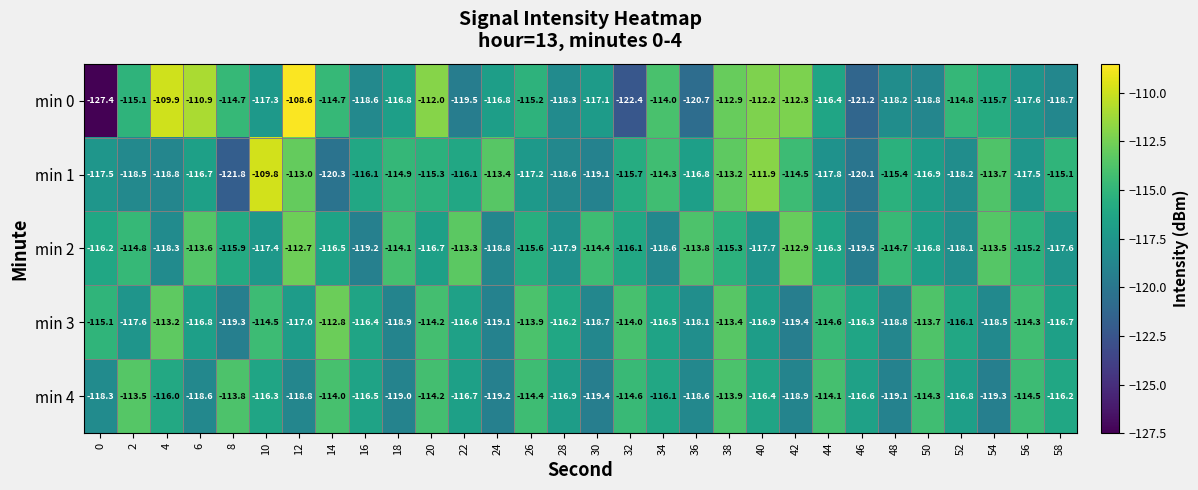

Which series has the widest spread of values?

min 0